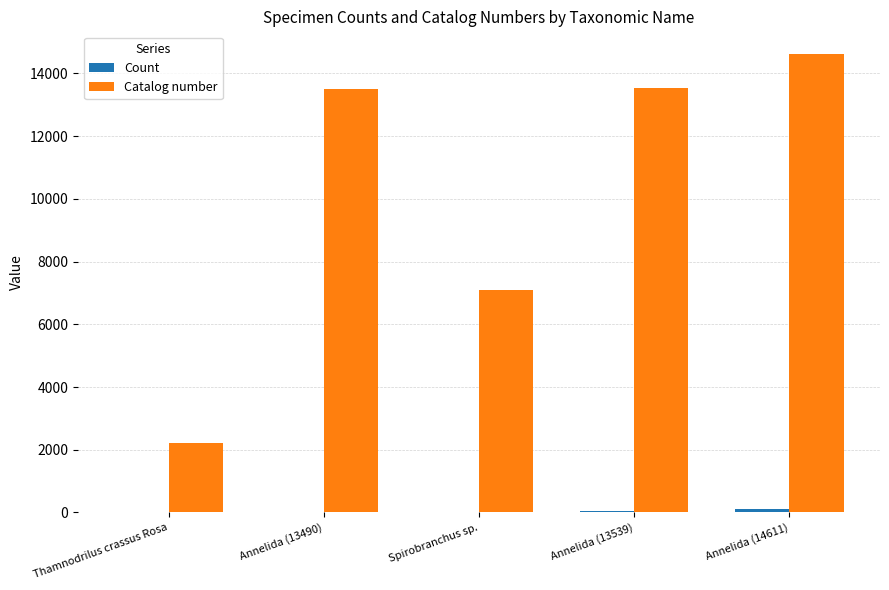

How many series are shown in this chart?

2